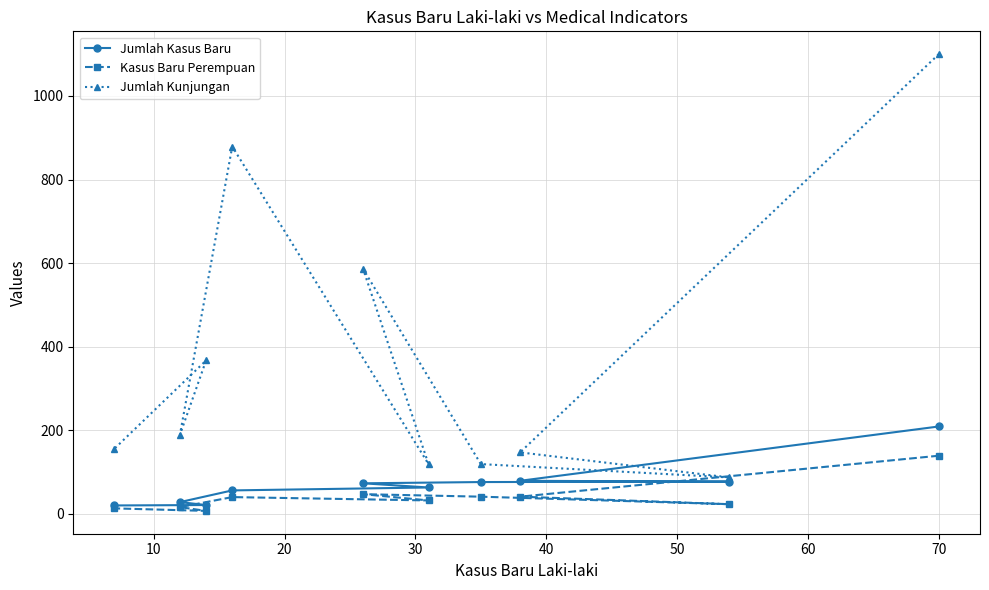

At how many categories does at least one series exceed 270?

4